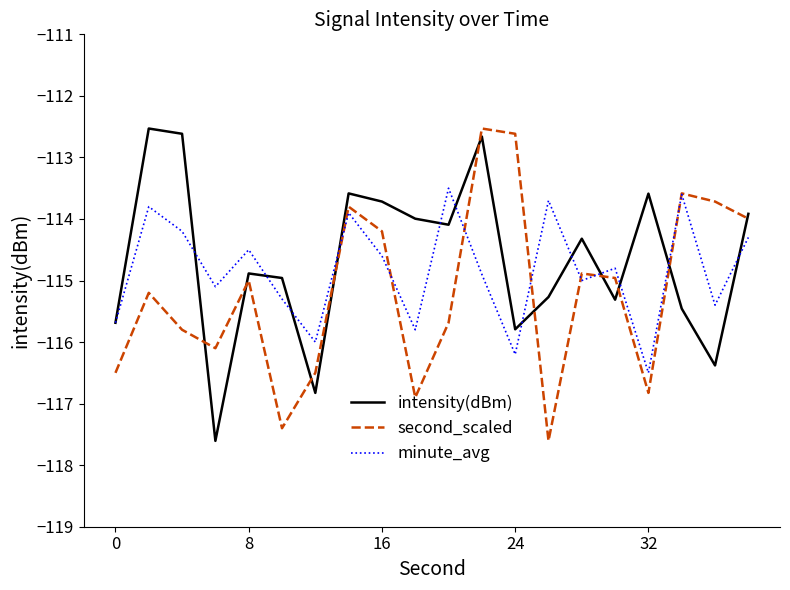

Which series has the largest total across all categories?

intensity(dBm)